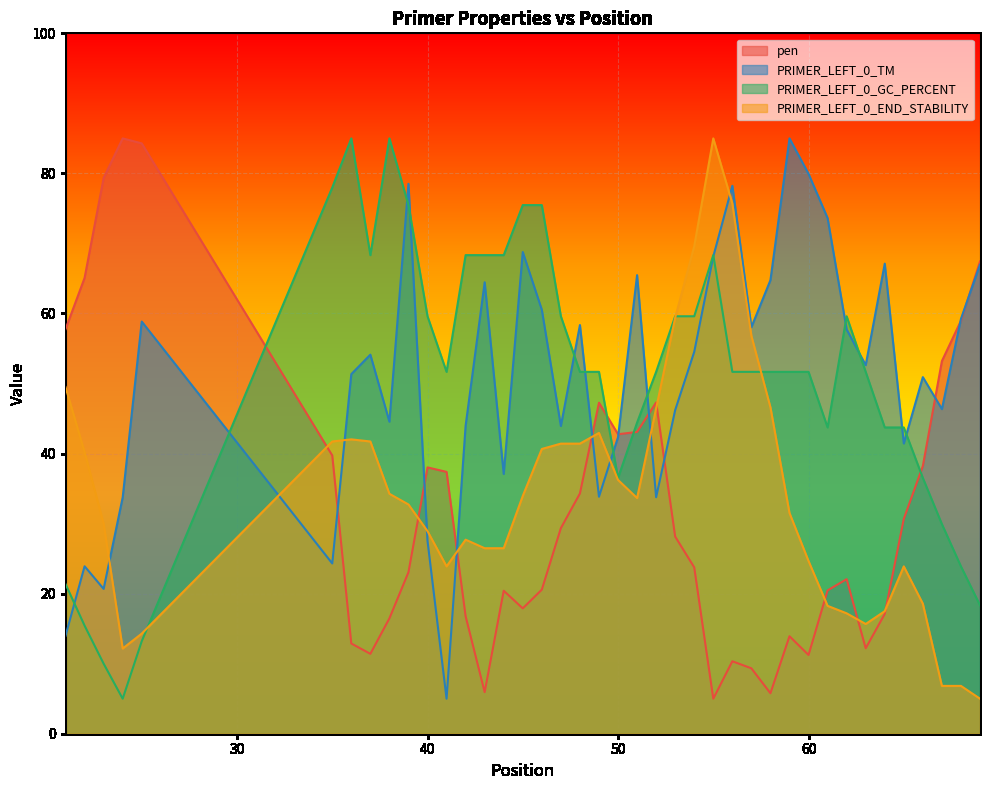

Which series ends up on top after the final intersection of PRIMER_LEFT_0_TM and pen?

pen